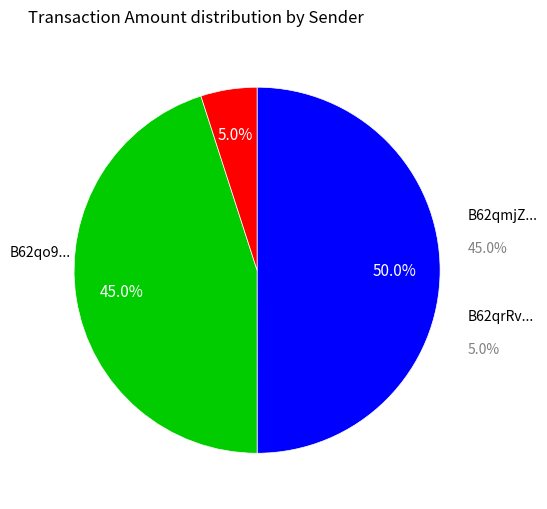

Is there a majority slice in this chart?

No